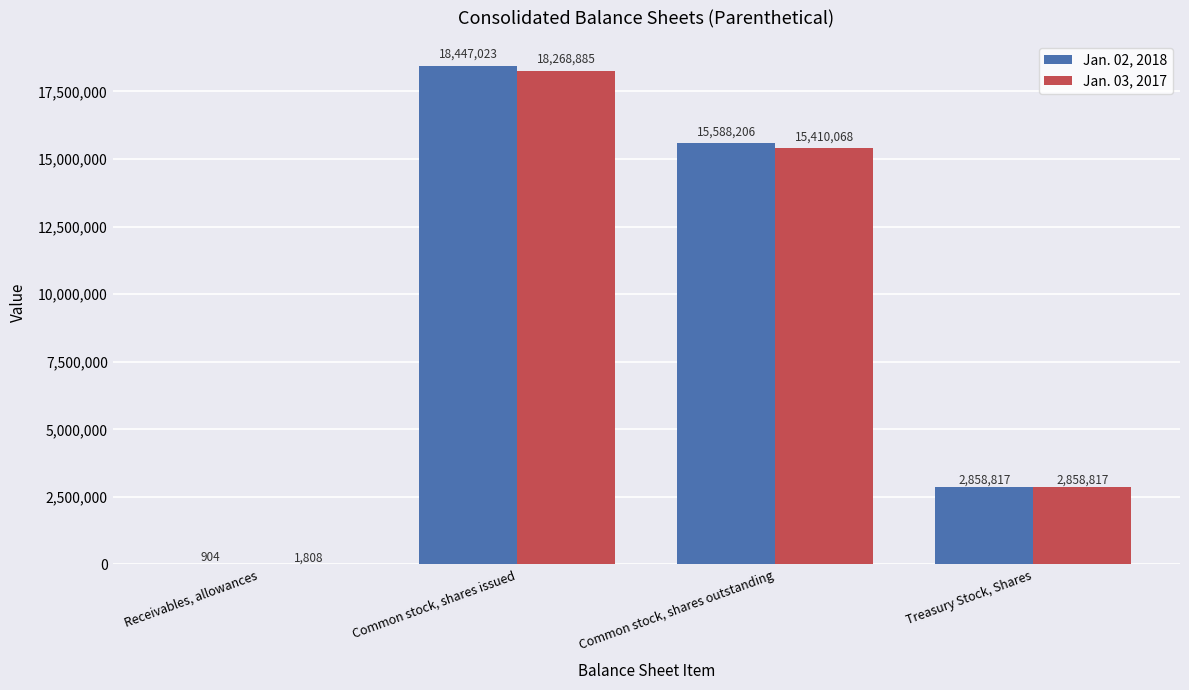

What is the maximum value shown in the chart?

18447023